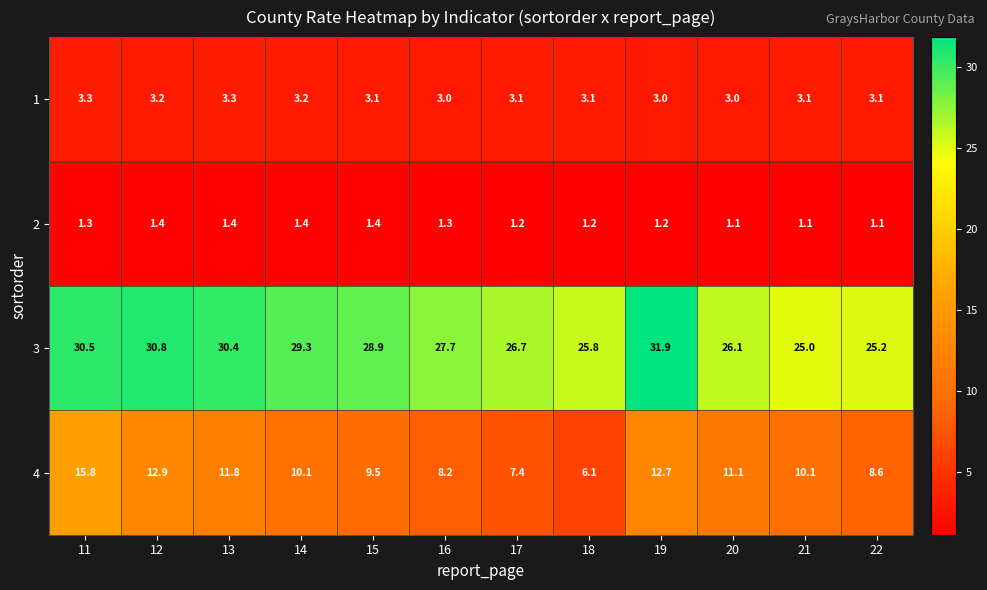

At which category is the sum across all series the highest?

11